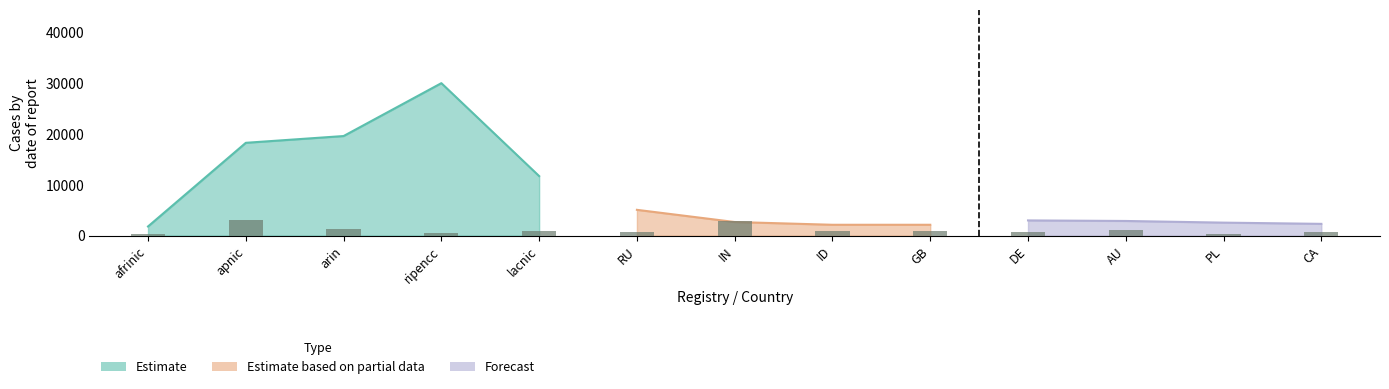

The Estimate based on partial data series shows 2125 at ID. True or false?

True